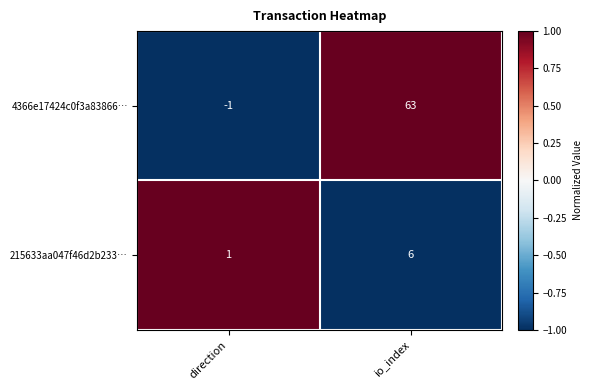

Where is 215633aa047f46d2b233… nearest to the value 3?

direction